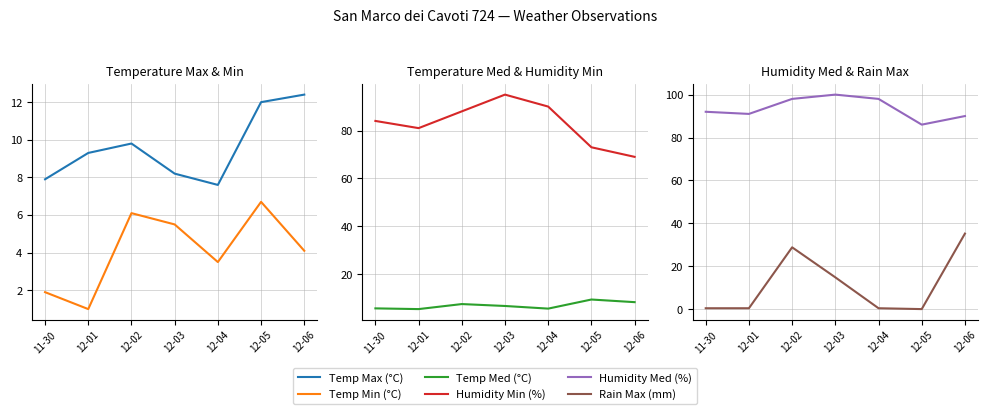

Rank the categories by Temp Max (°C) value from highest to lowest.

12-06, 12-05, 12-02, 12-01, 12-03, 11-30, 12-04